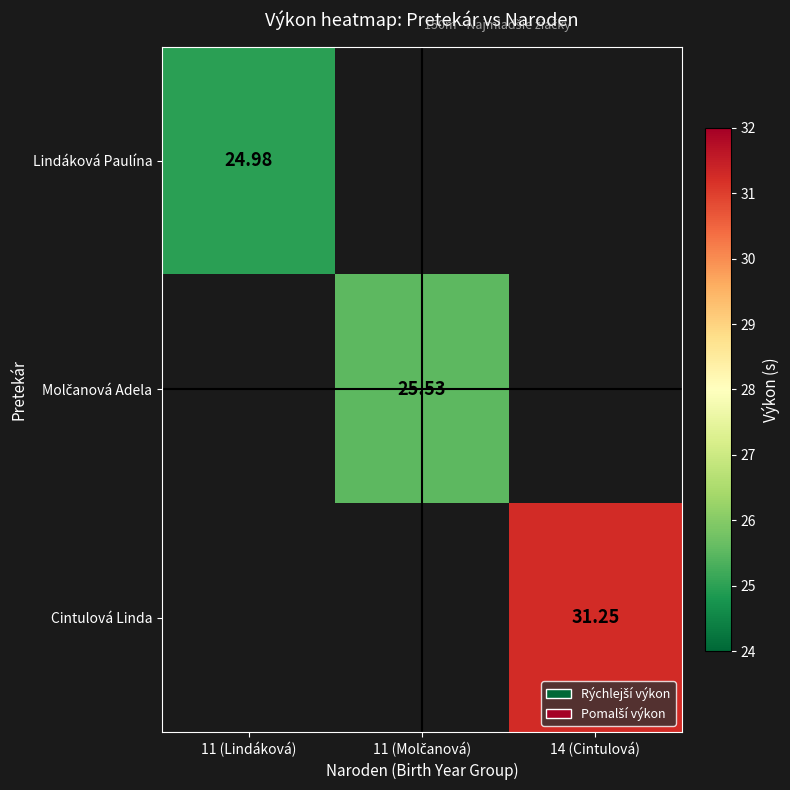

Is the value of Cintulová Linda at 14 (Cintulová) greater than the value of Lindáková Paulína at 11 (Lindáková)?

Yes